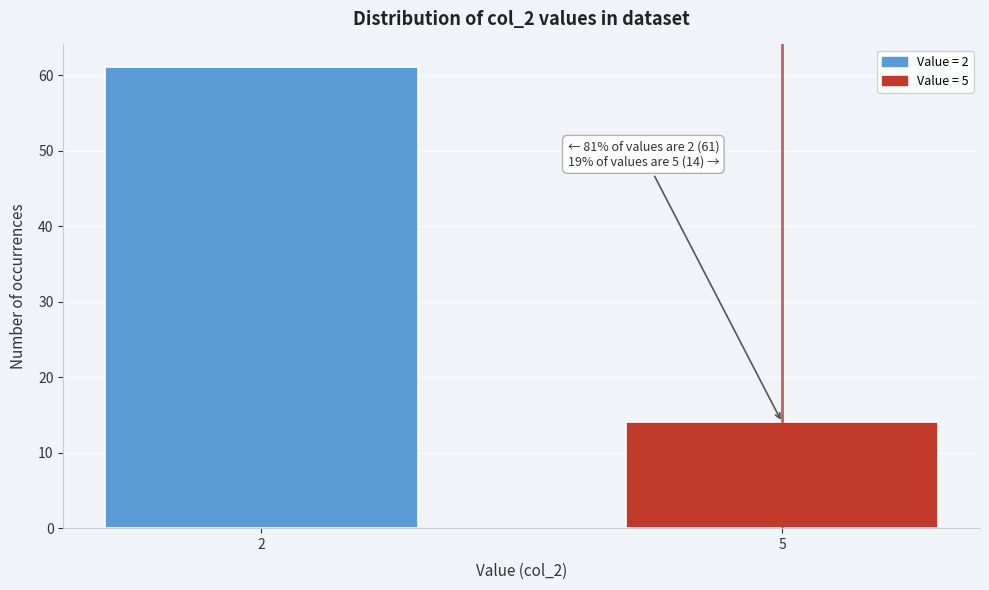

Reading right to left, what are all the values shown in this chart?

14	61